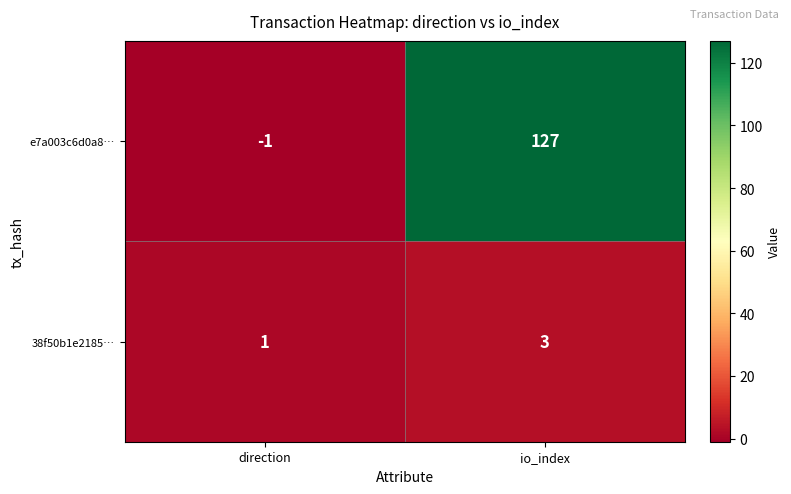

What is the total value across all series at io_index?

130